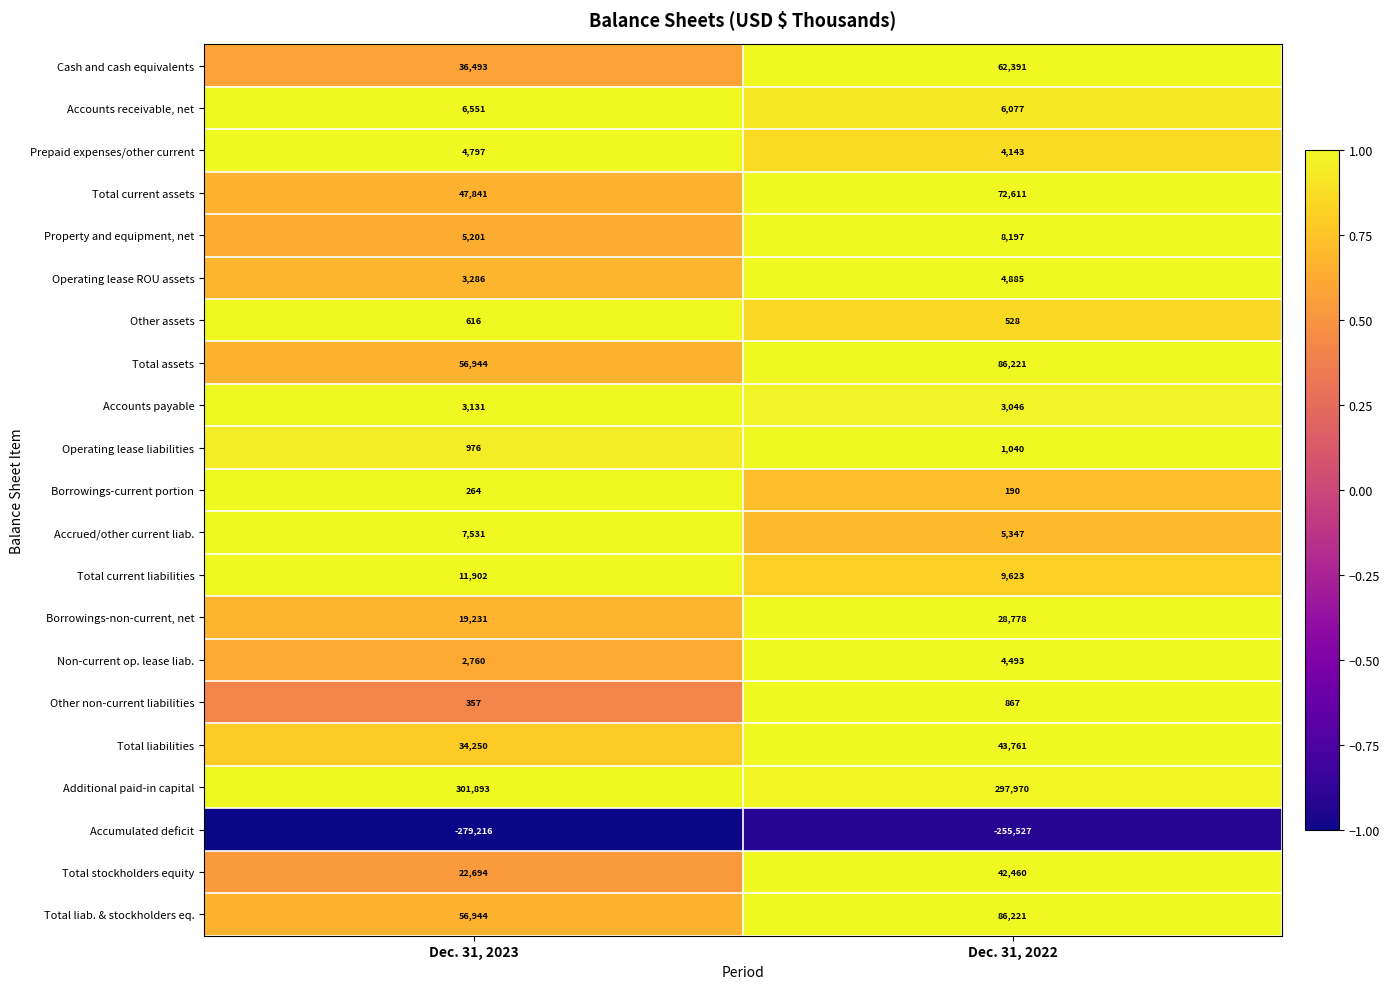

True or false: Total stockholders equity has a value of 28044 at Dec. 31, 2022.

False